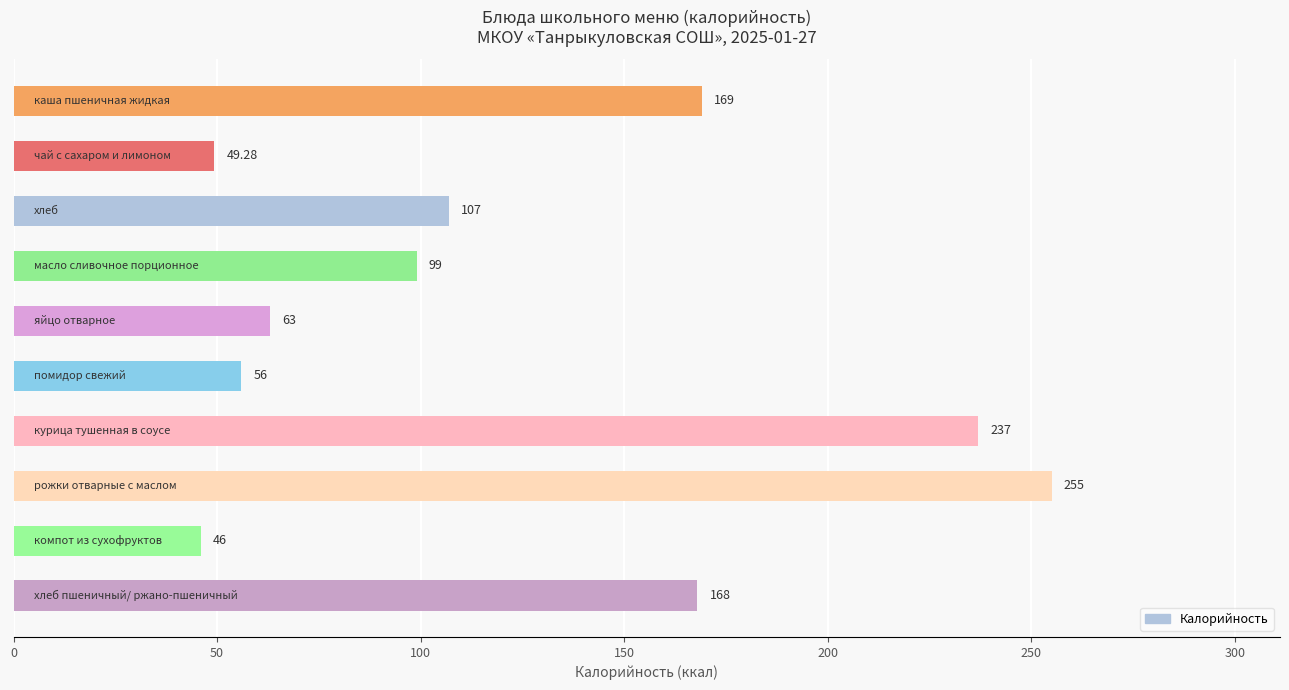

What is the difference between the maximum and minimum values?

209.0